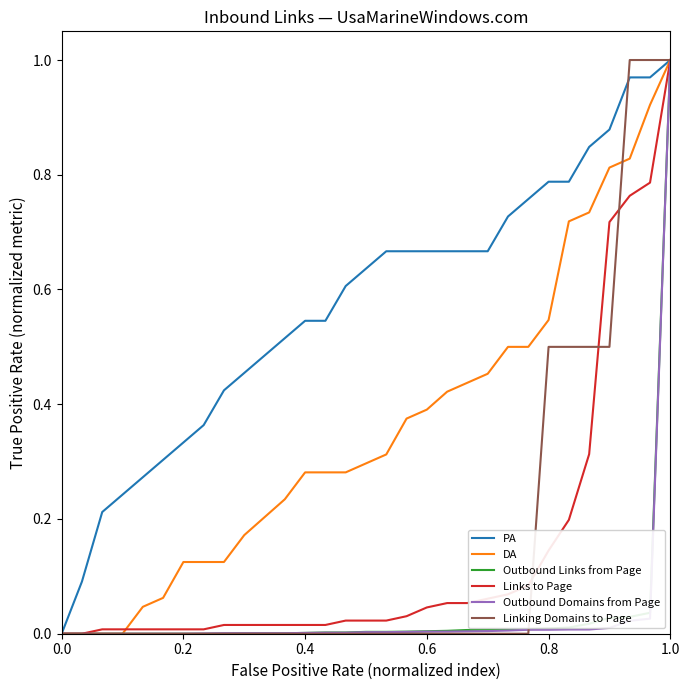

The Outbound Links from Page series shows 0.0 at 0.0. True or false?

True